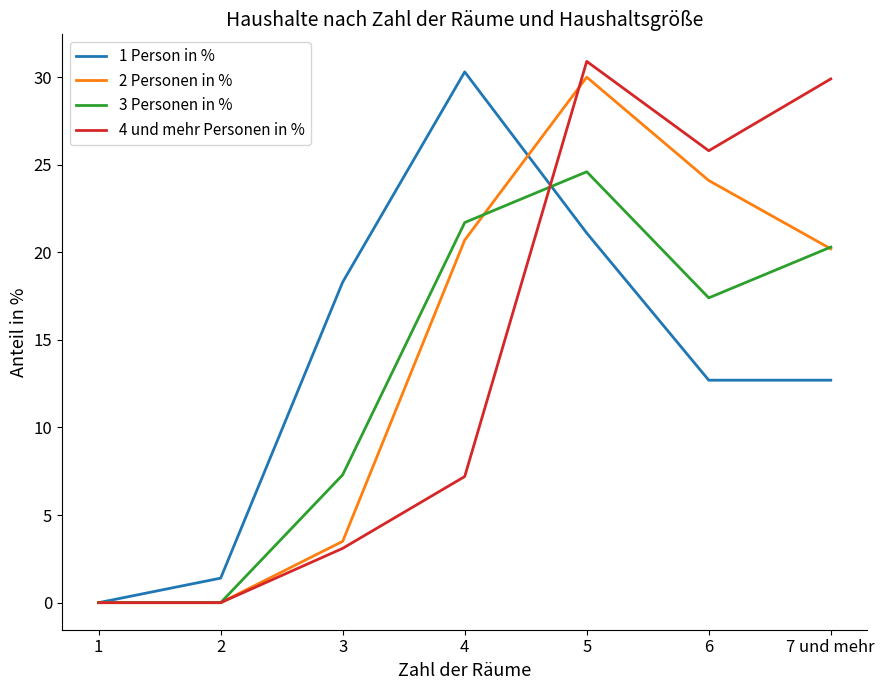

What is the total value across all series at 6?

80.0